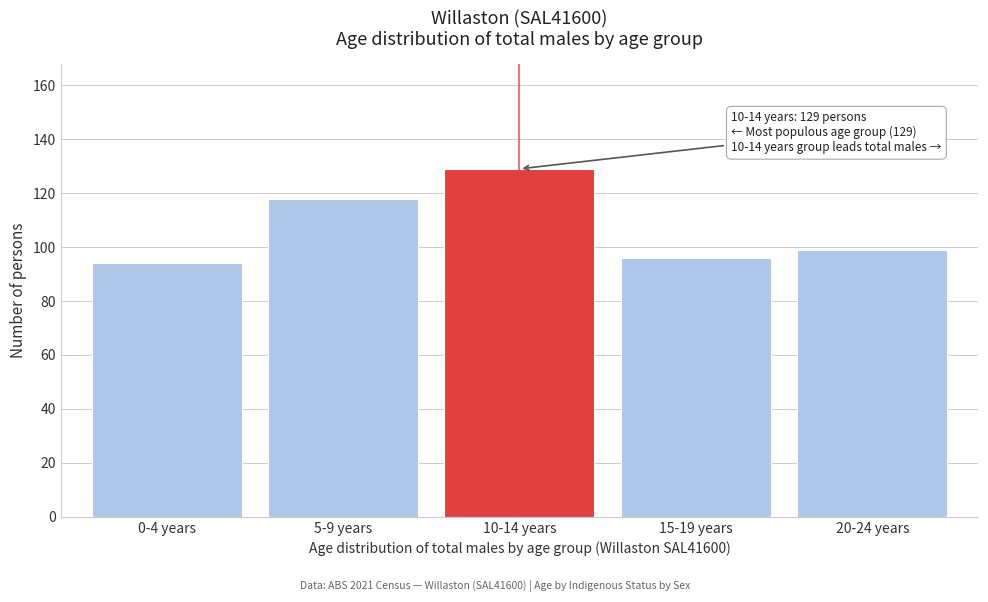

Reading left to right, what are all the values shown in this chart?

94	118	129	96	99